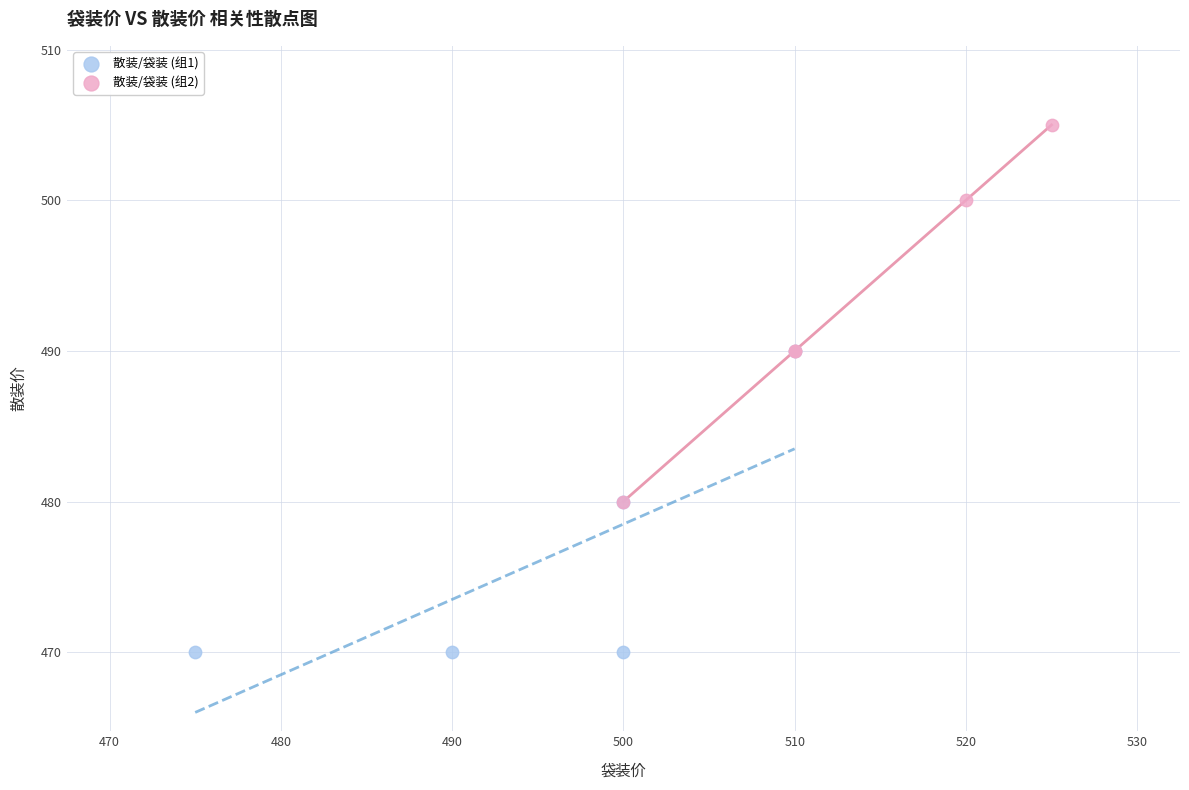

Which series has the largest Y range (max minus min)?

散装/袋装 (组2)